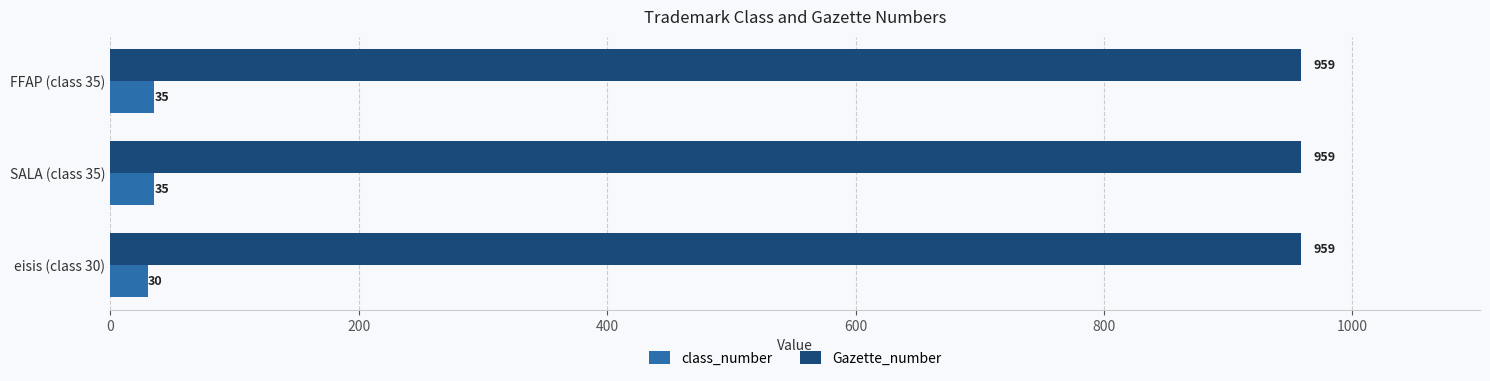

What is the difference between the maximum and minimum values in the class_number series?

5